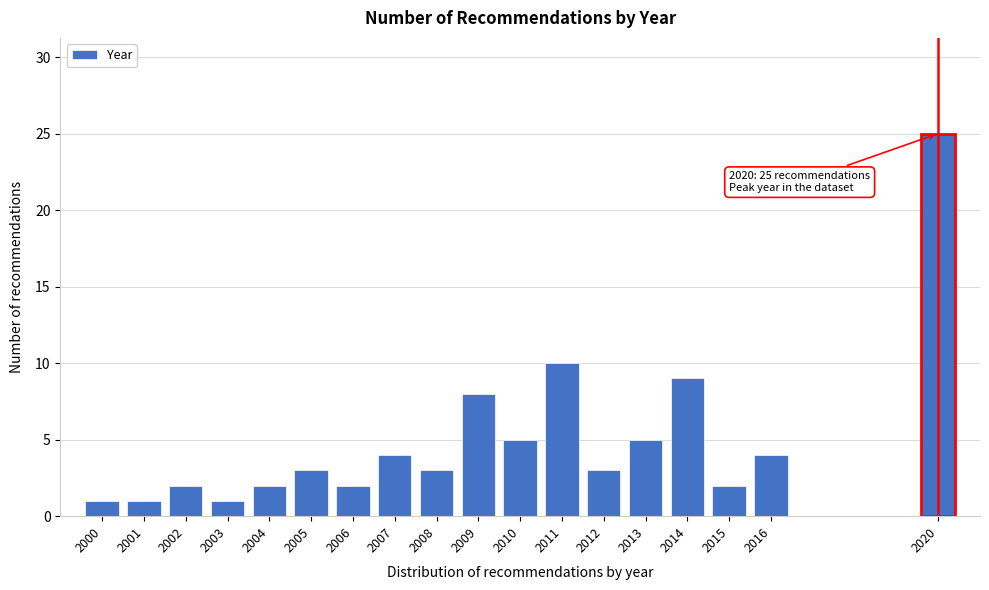

Reading left to right, transcribe all the data shown in this chart.

1	1	2	1	2	3	2	4	3	8	5	10	3	5	9	2	4	25